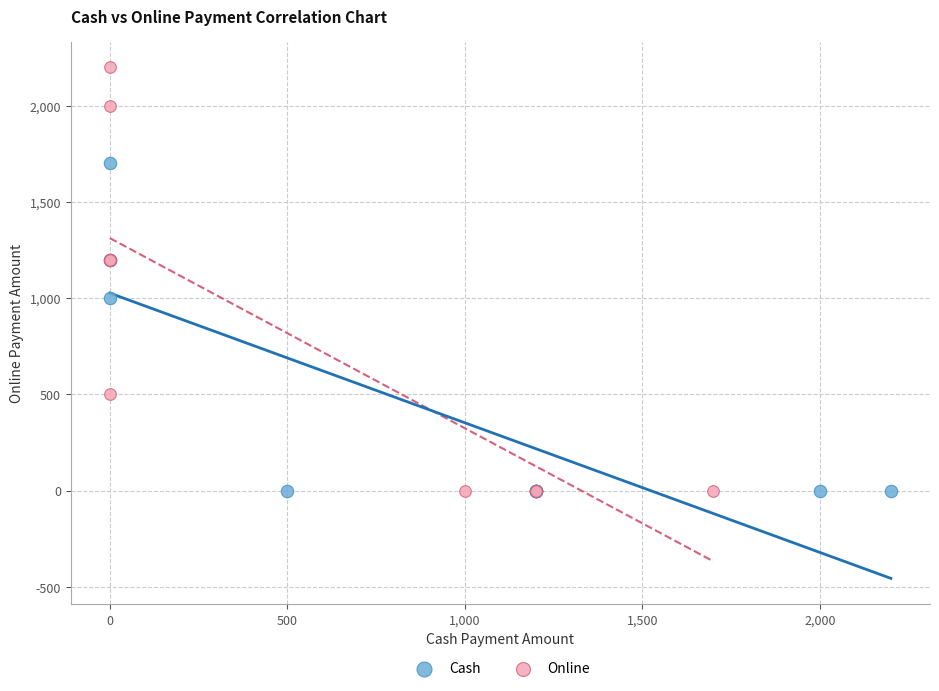

Which series reaches the maximum Y coordinate?

Online